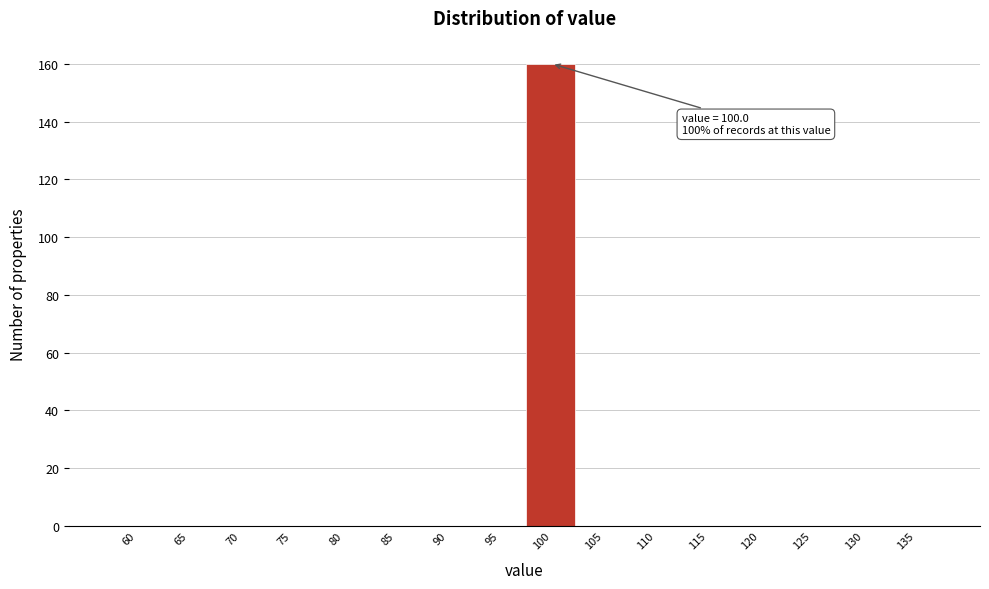

What is the sum of the values at 100 and 70?

160